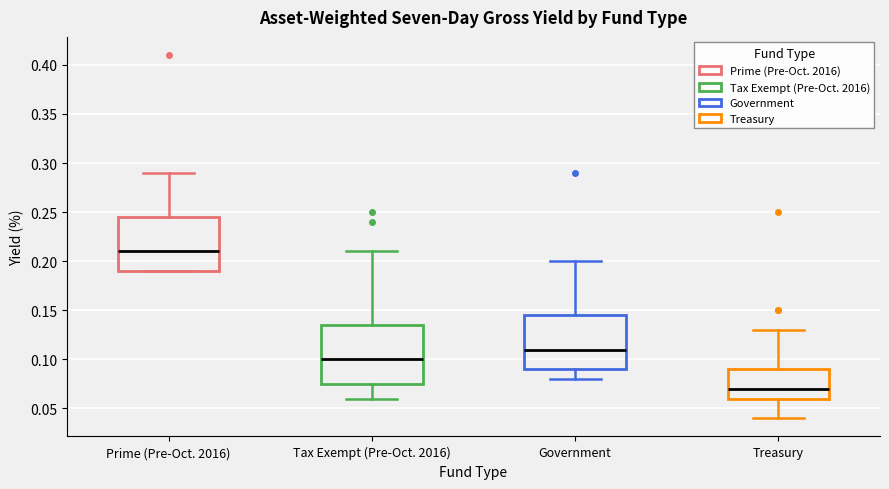

Reading left to right, transcribe this box plot: for each box, give where its median line is, the range the box spans, and where its two whiskers end, as read against the y-axis. The values are not printed on the chart, so give them approximately, as read against the axis.

Prime (Pre-Oct. 2016): median 0.210, box 0.190 to 0.245, whiskers 0.190 to 0.290
Tax Exempt (Pre-Oct. 2016): median 0.100, box 0.075 to 0.135, whiskers 0.060 to 0.210
Government: median 0.110, box 0.090 to 0.145, whiskers 0.080 to 0.200
Treasury: median 0.070, box 0.060 to 0.090, whiskers 0.040 to 0.130